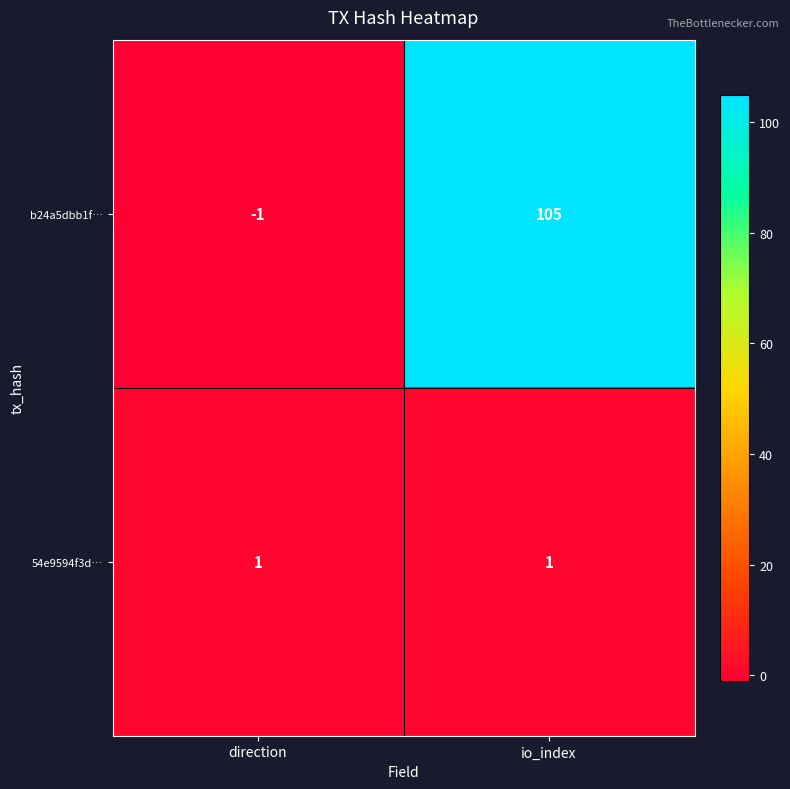

Which series has the largest total across all categories?

b24a5dbb1f…